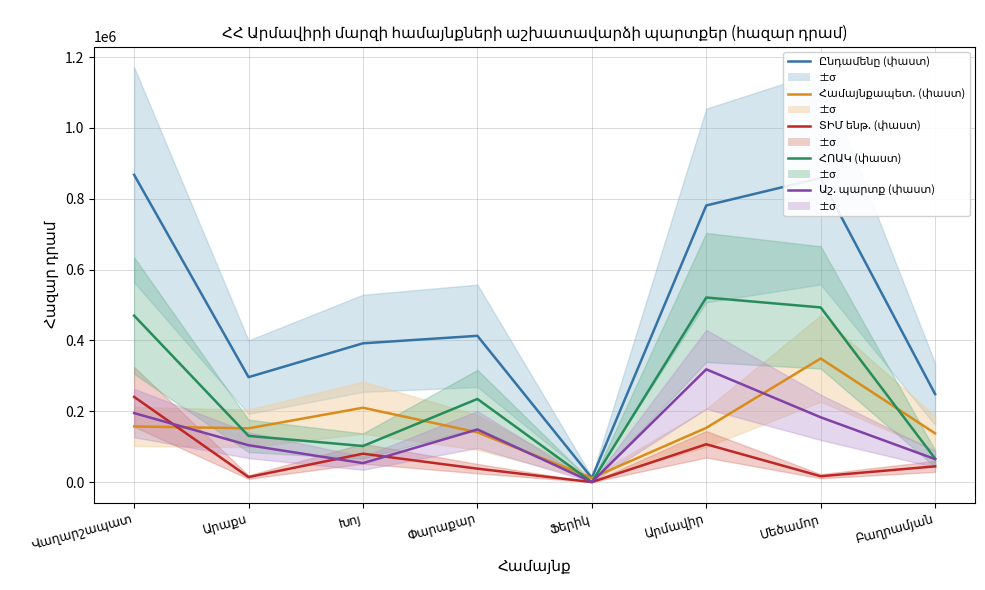

Which series has the largest total across all categories?

Ընդամենը (փաստ)